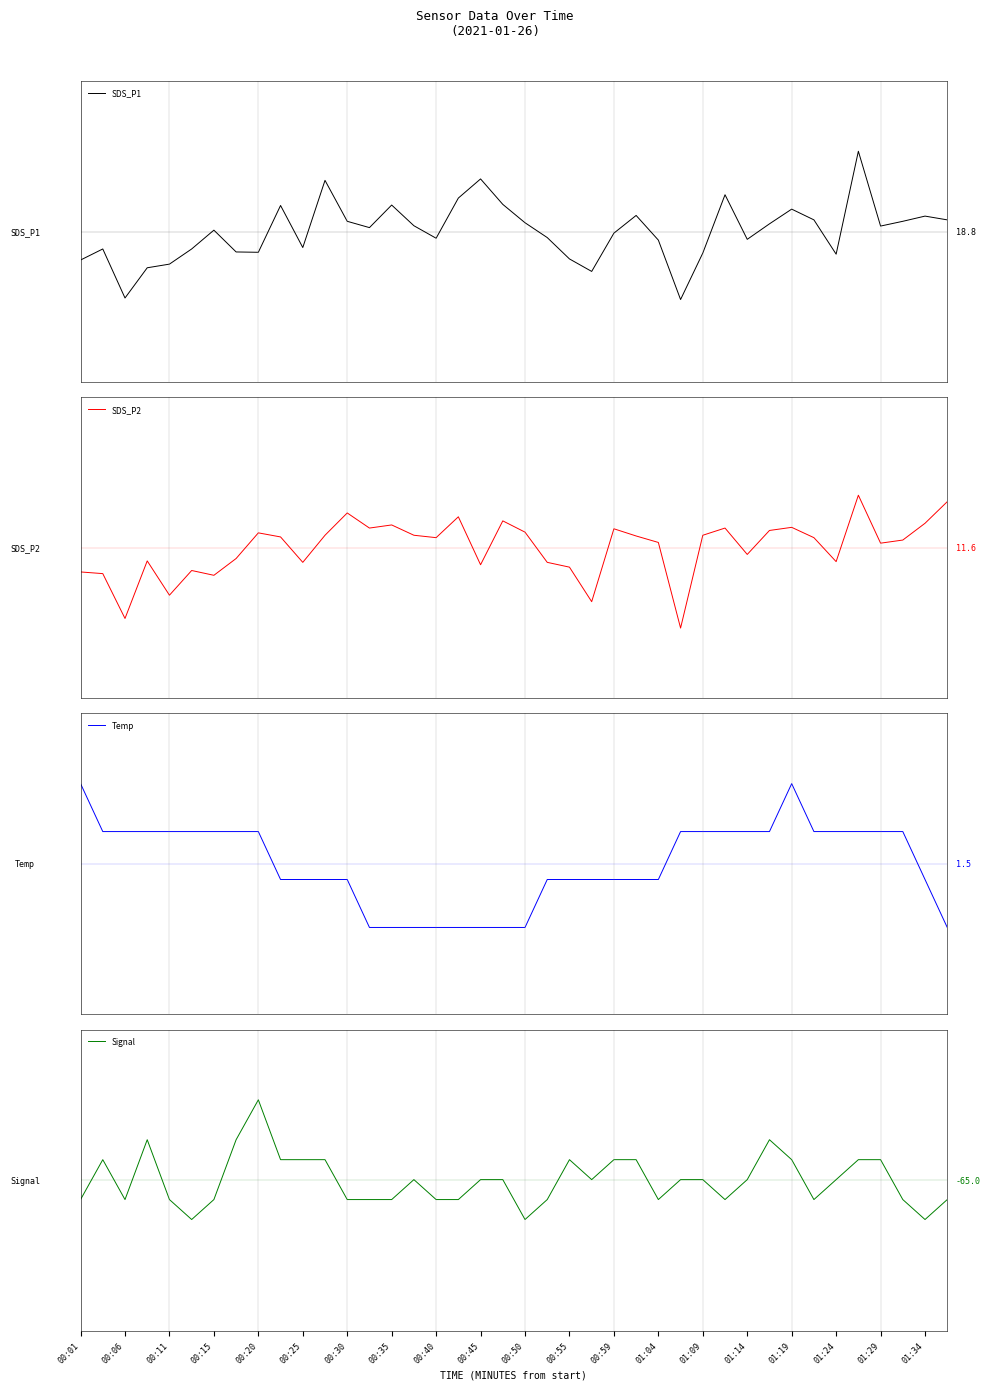

Which has a higher value, 01:14 or 01:24?

01:14